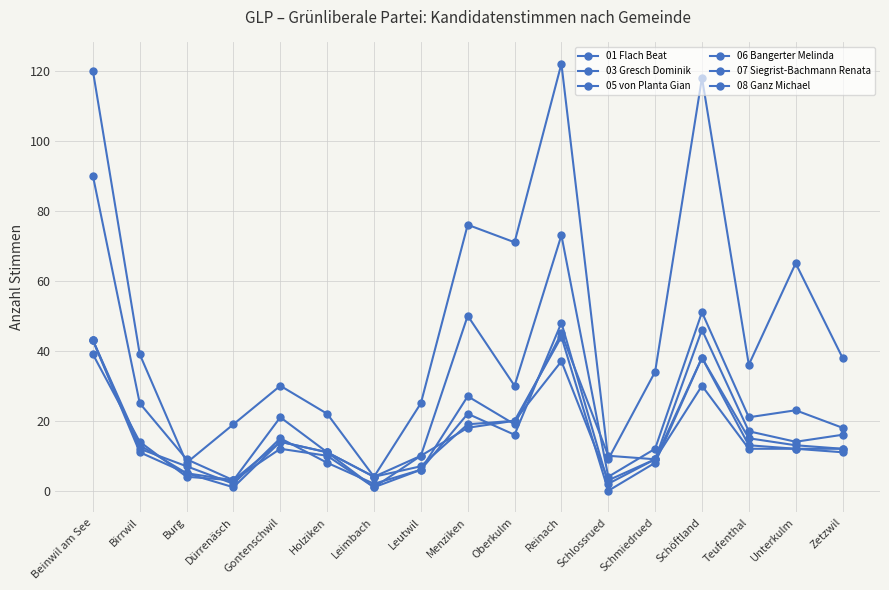

How many values in the 07 Siegrist-Bachmann Renata series are below 12?

8